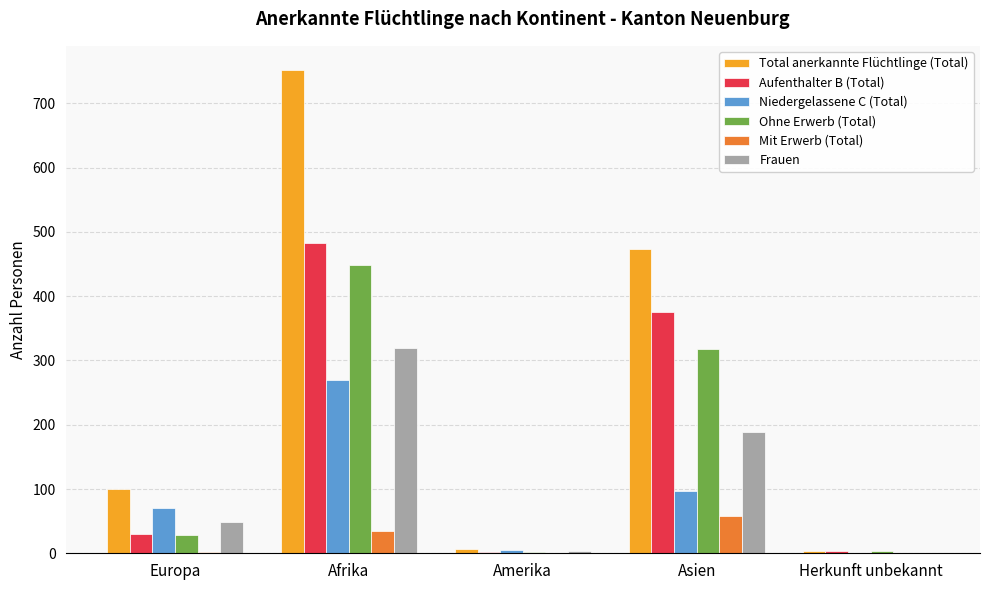

What are all the series names shown in the legend?

Total anerkannte Flüchtlinge (Total), Aufenthalter B (Total), Niedergelassene C (Total), Ohne Erwerb (Total), Mit Erwerb (Total), Frauen